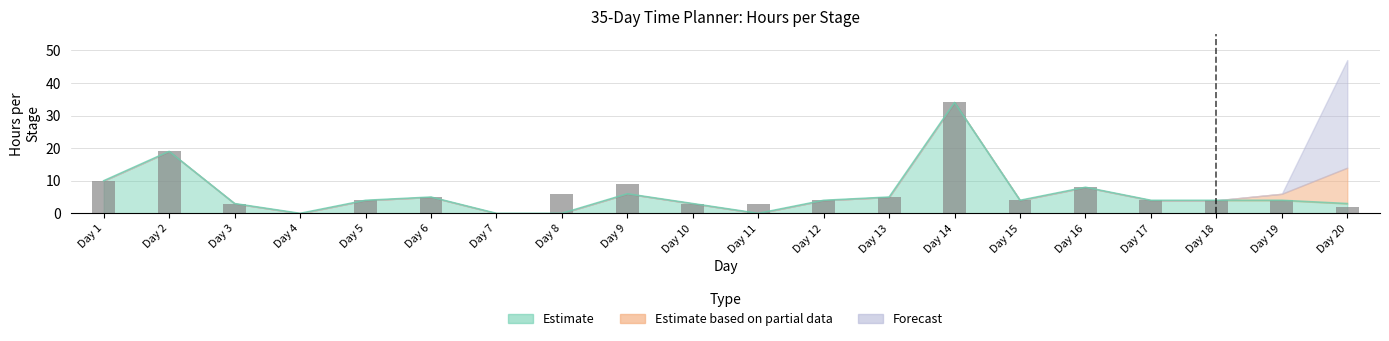

Reading left to right, what are all the values shown in this chart?

10	19	3	0	4	5	0	6	9	3	3	4	5	34	4	8	4	4	4	2